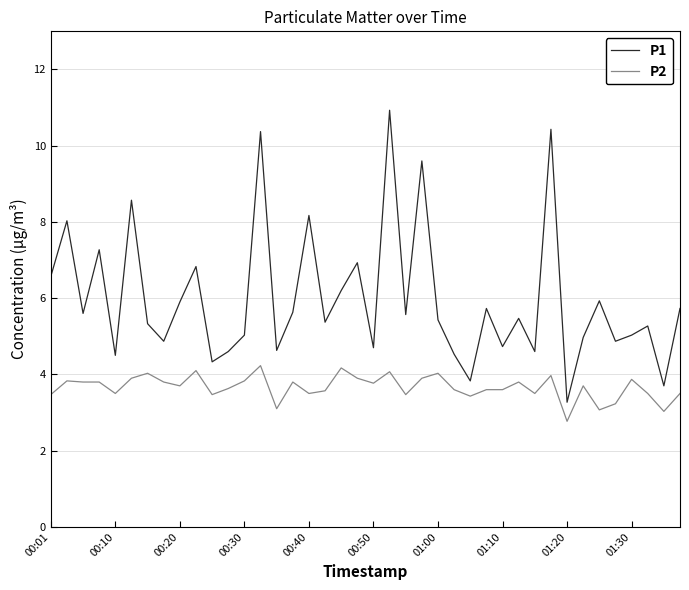

Which series has the largest range (max minus min)?

P1